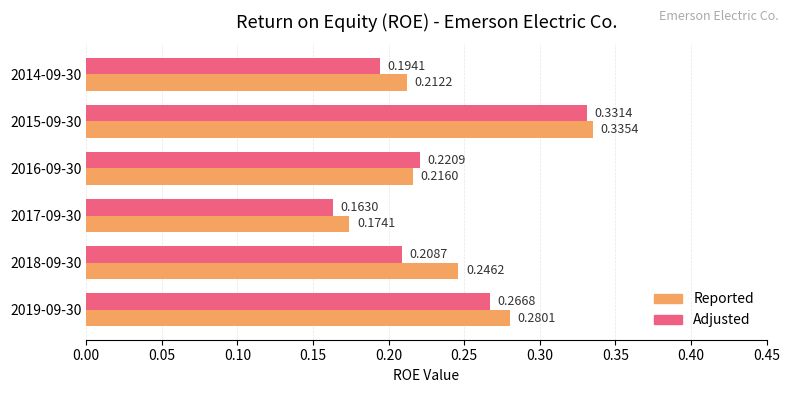

At which category is the sum across all series the highest?

2015-09-30